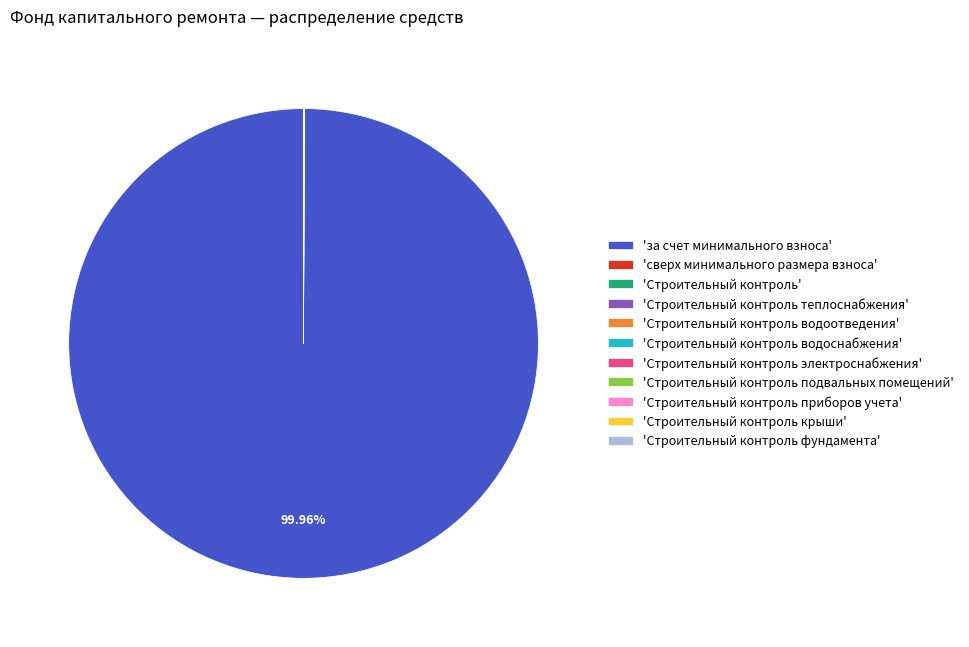

Is there any slice that represents more than half of the pie?

Yes